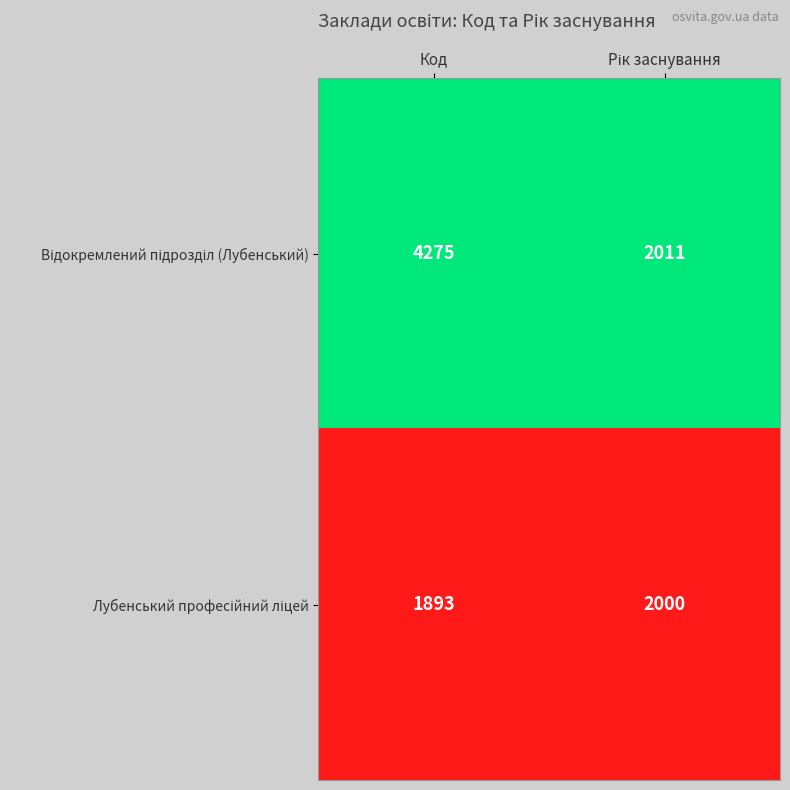

Which category has the lowest value across all series?

Код